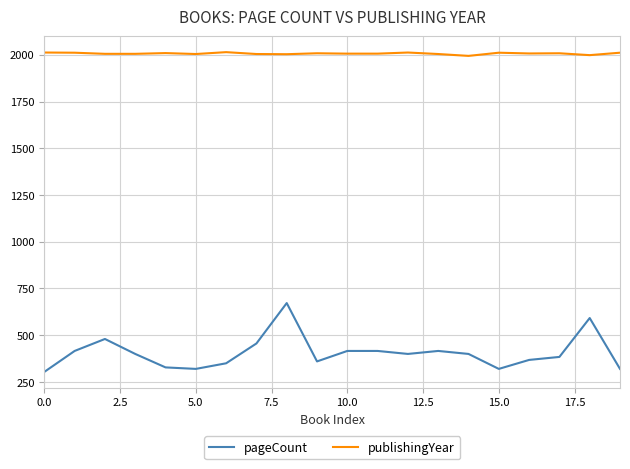

Which series has the largest total across all categories?

publishingYear